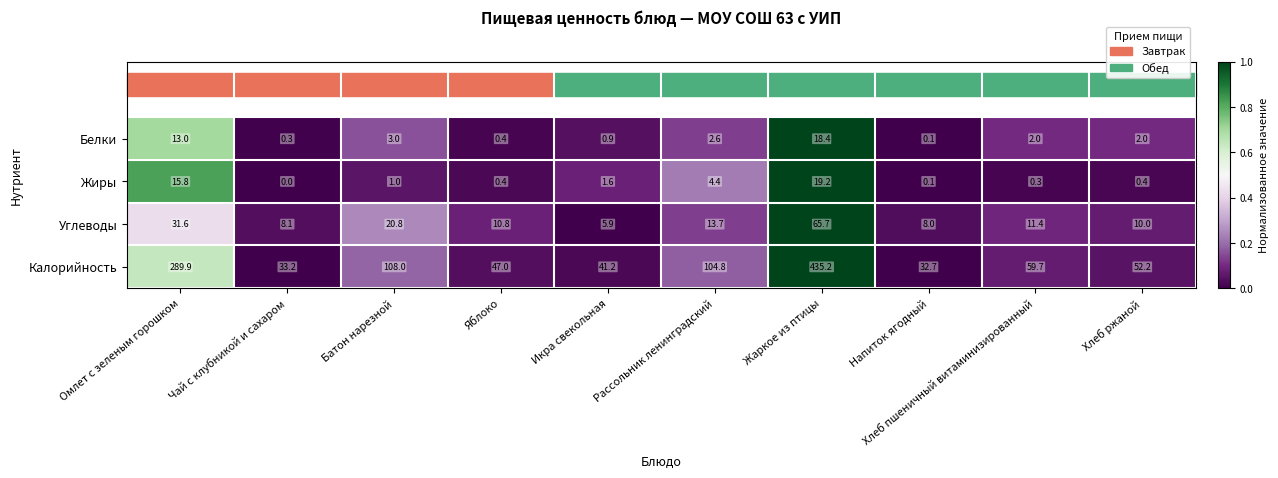

What is the greatest value displayed?

435.2